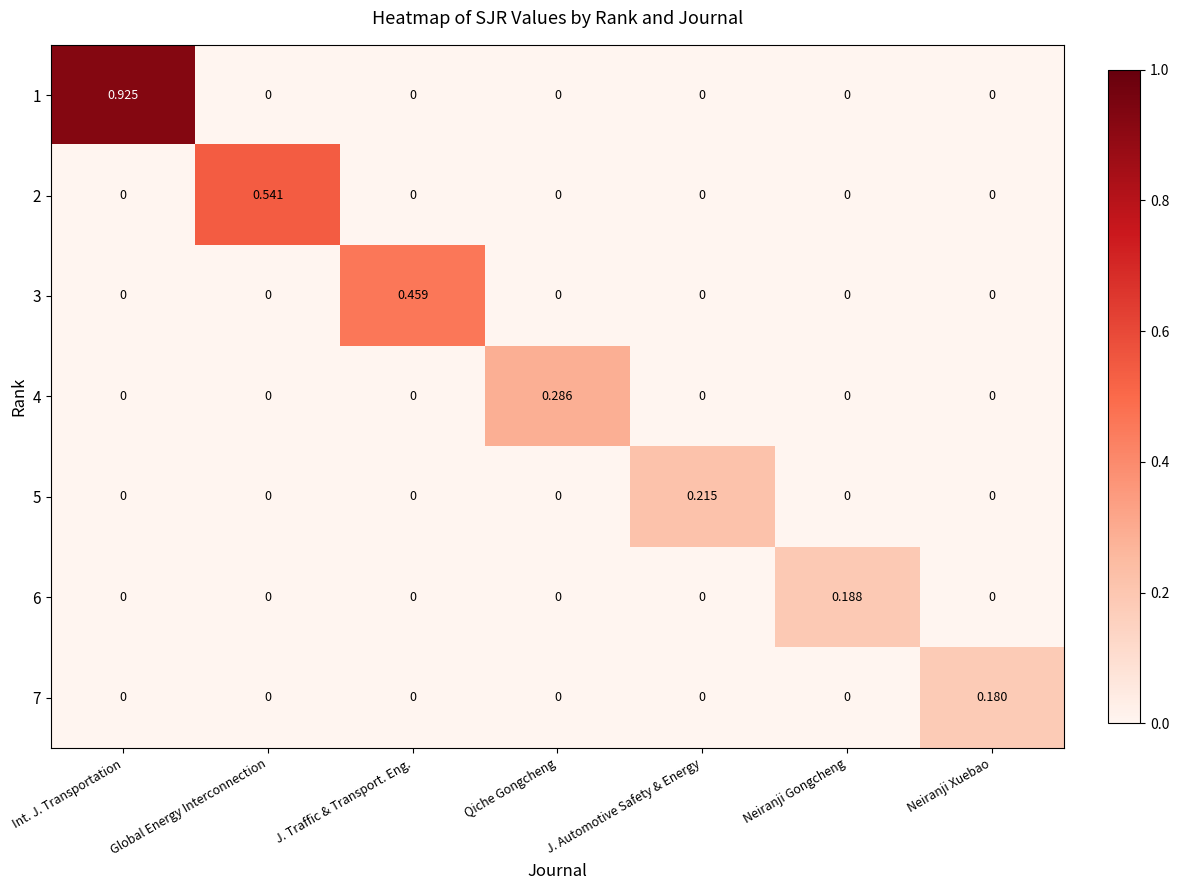

Which category has the highest value across all series?

Int. J. Transportation